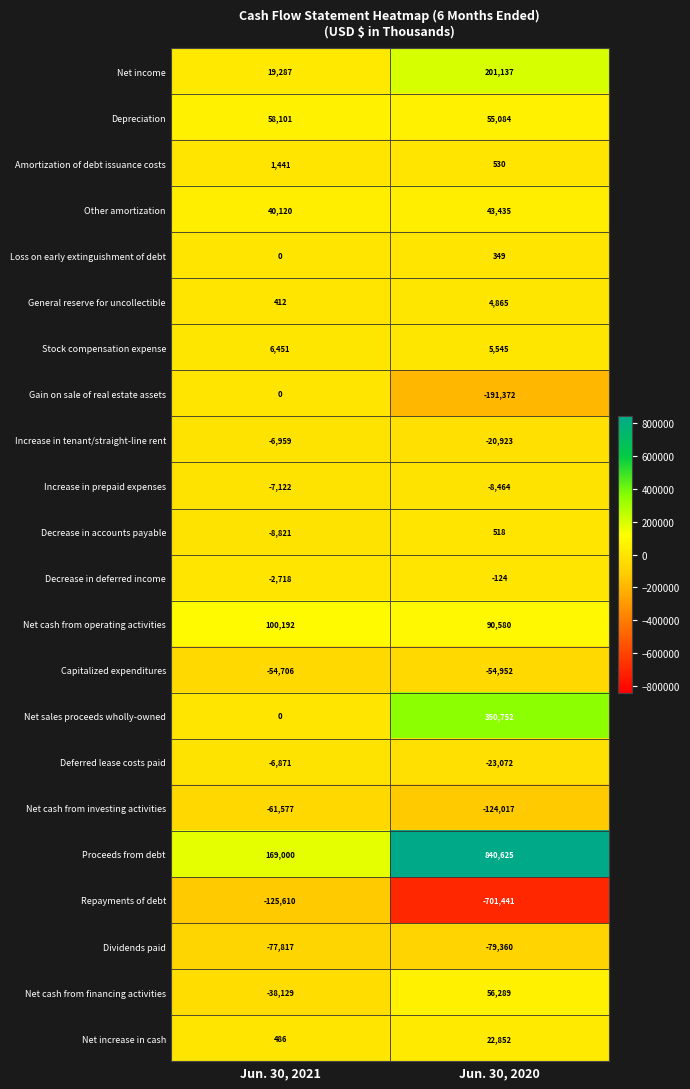

What is the total value across all series at Jun. 30, 2021?

5160